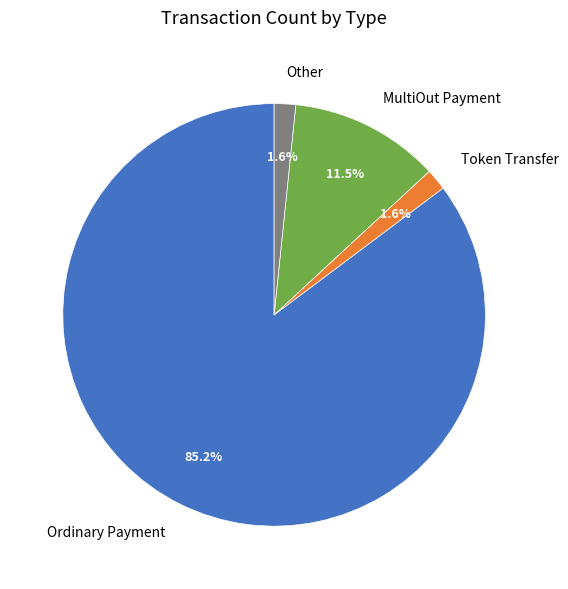

What is the ratio of the value at Other to the value at Token Transfer?

1.0